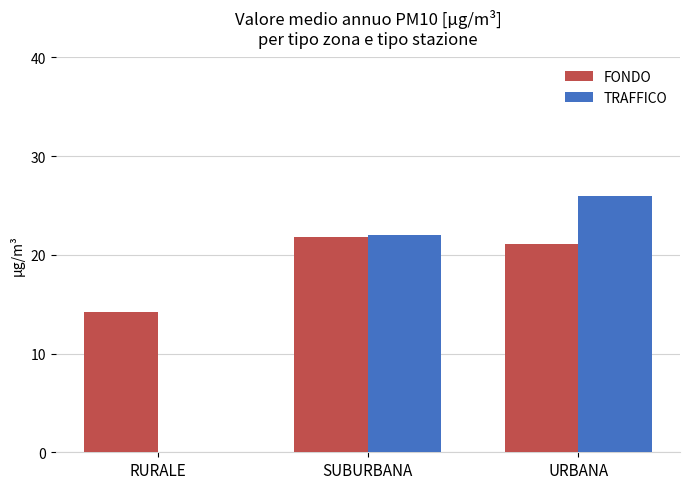

What value does the FONDO series have at SUBURBANA?

21.8